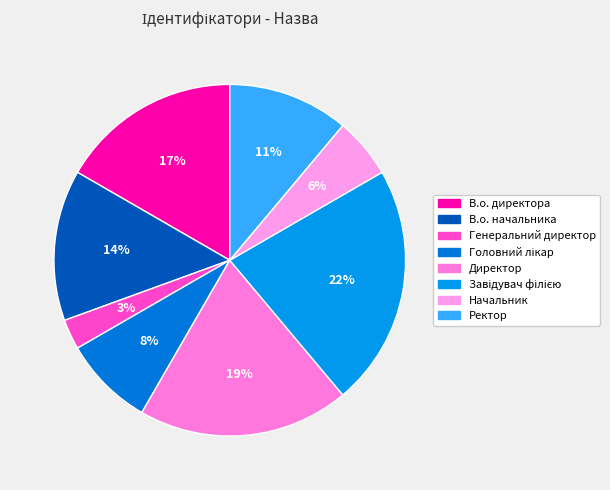

Rank the categories by value from lowest to highest.

Генеральний директор, Начальник, Головний лікар, Ректор, В.о. начальника, В.о. директора, Директор, Завідувач філією